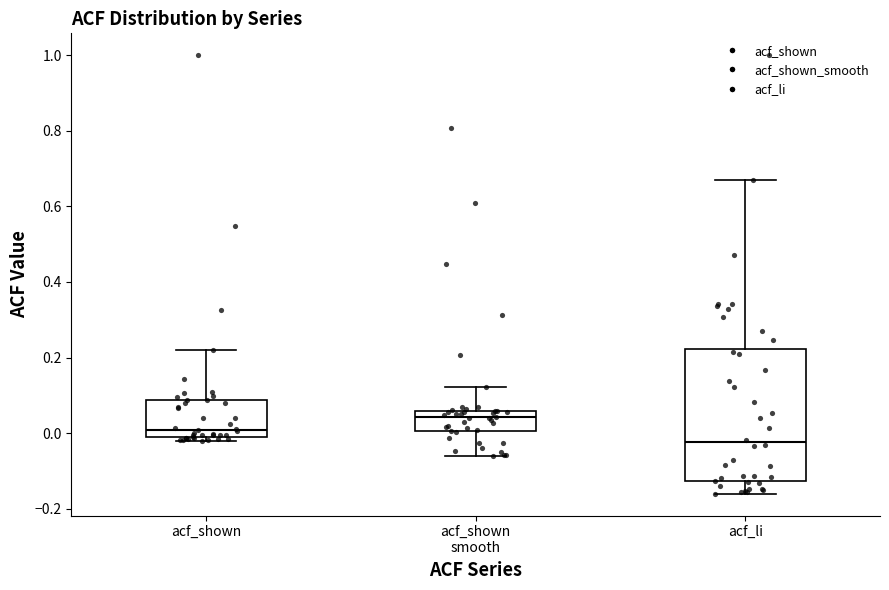

Reading left to right, read every box against the y-axis: the position of its median line, the range the box covers, and the ends of its whiskers. The values are not printed on the chart, so give them approximately, as read against the axis.

acf_shown: median 0.00, box -0.02 to 0.08, whiskers -0.02 (just below the box's lower edge) to 0.22
acf_shown smooth: median 0.04, box 0.00 to 0.06, whiskers -0.06 to 0.12
acf_li: median -0.02, box -0.12 to 0.22, whiskers -0.16 to 0.66